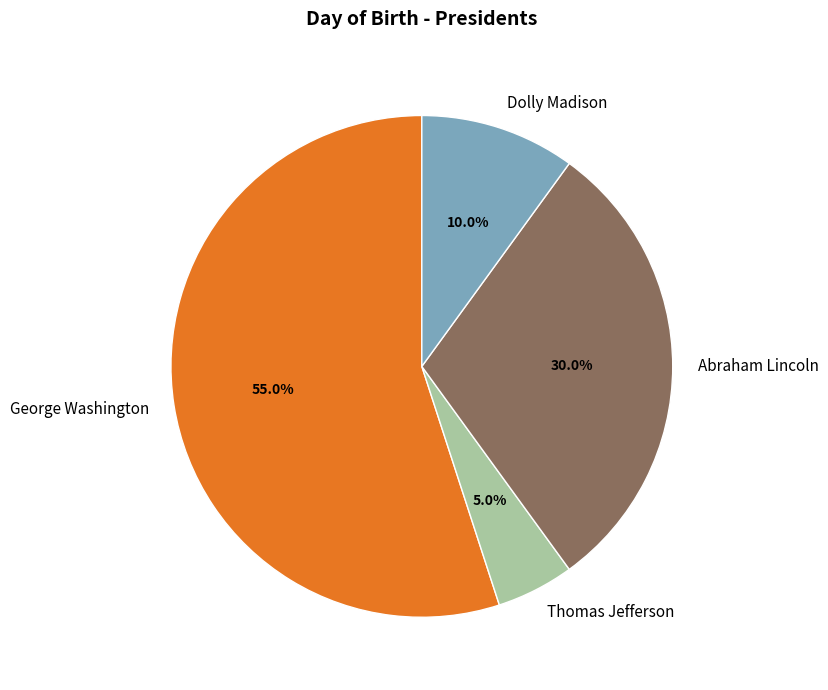

What percentage is the Abraham Lincoln slice, to the nearest percent?

30%